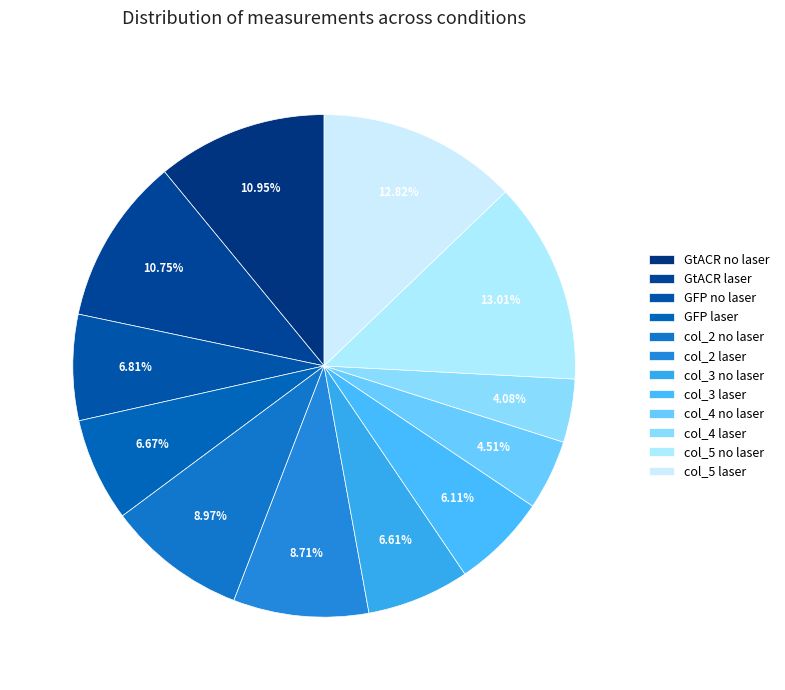

What portion of the pie excludes col_3 laser?

93.9%